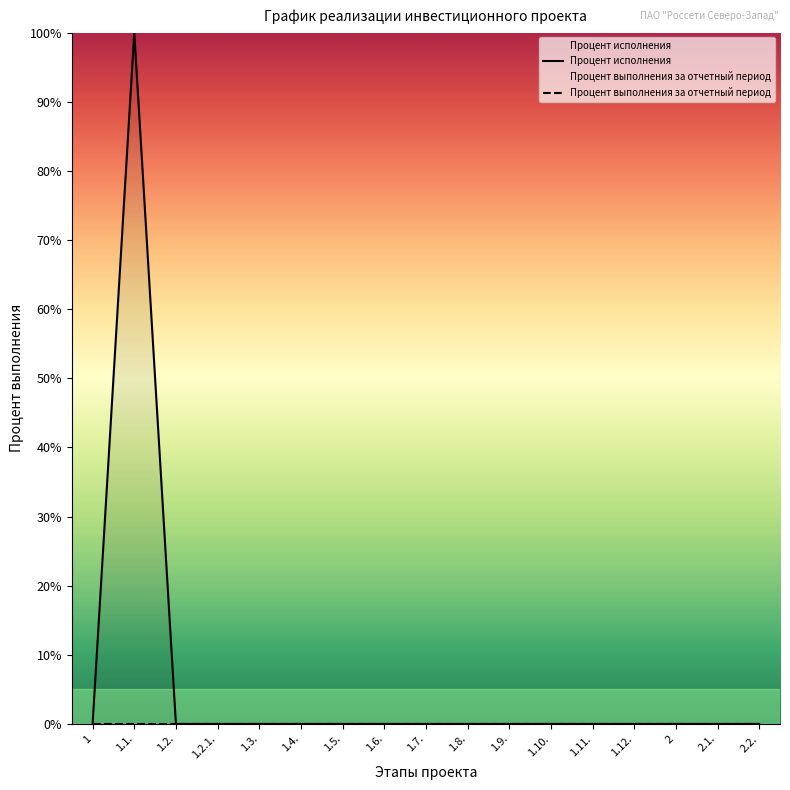

What are all the series names shown in the legend?

Процент исполнения, Процент выполнения за отчетный период